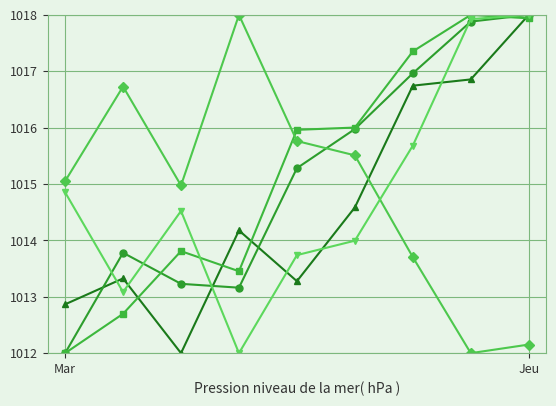

What is the maximum value shown in the chart?

1018.0